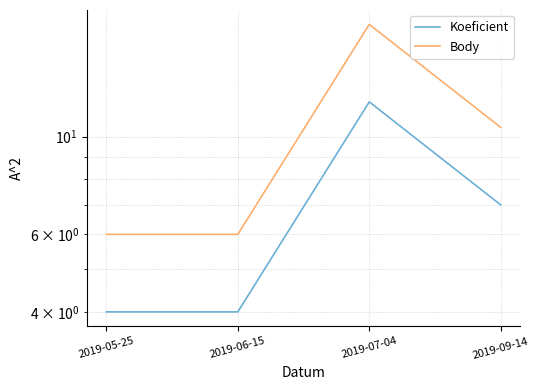

How many Koeficient values are between 4 and 12?

4